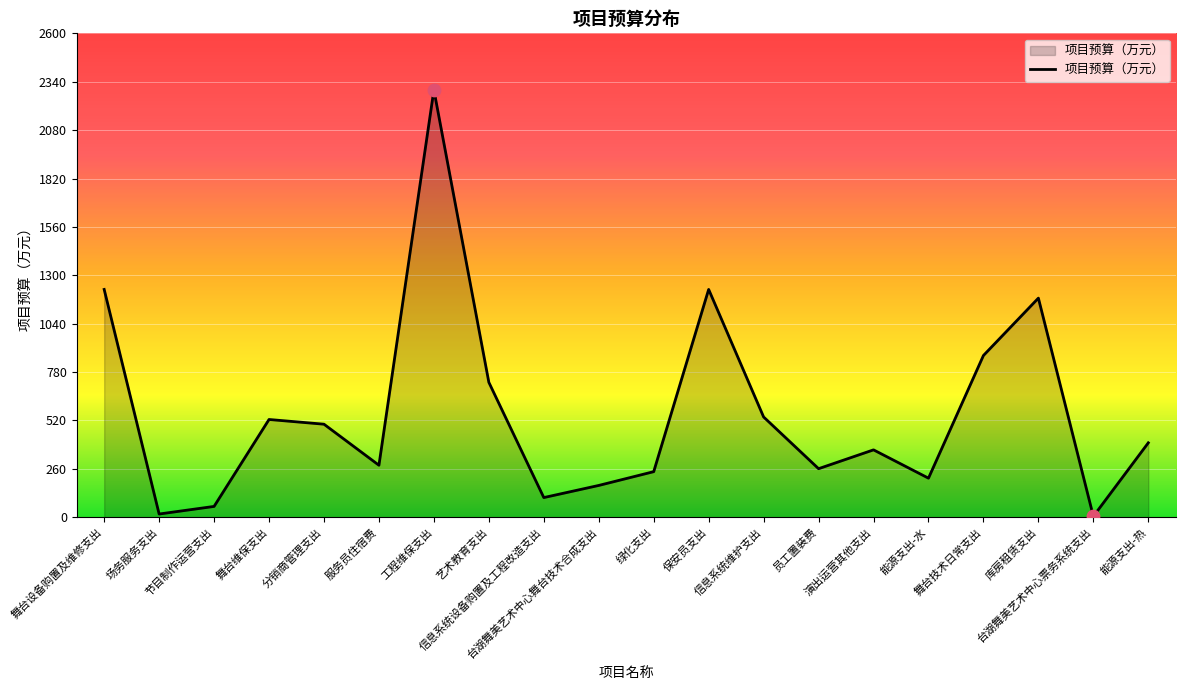

Which has a higher value, 台湖舞美艺术中心票务系统支出 or 分销商管理支出?

分销商管理支出